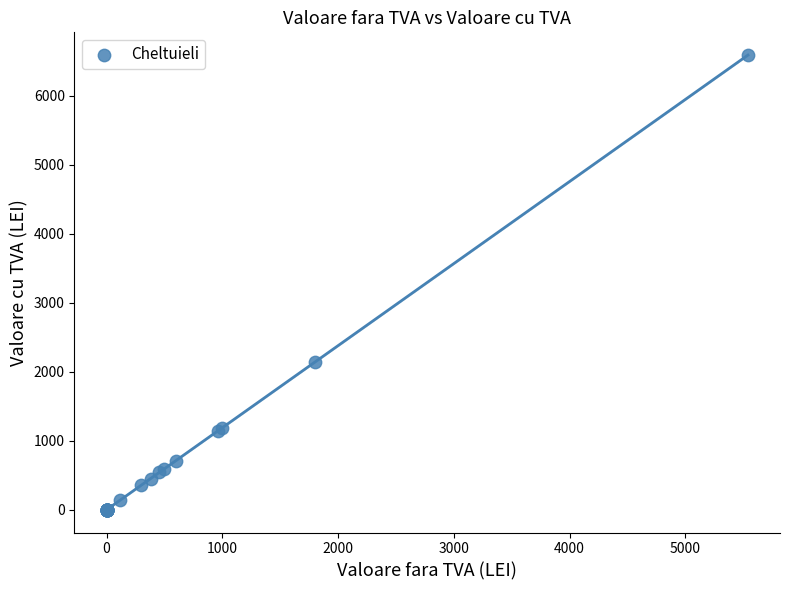

What Y value in the scatter plot is closest to 3296?

2142.0